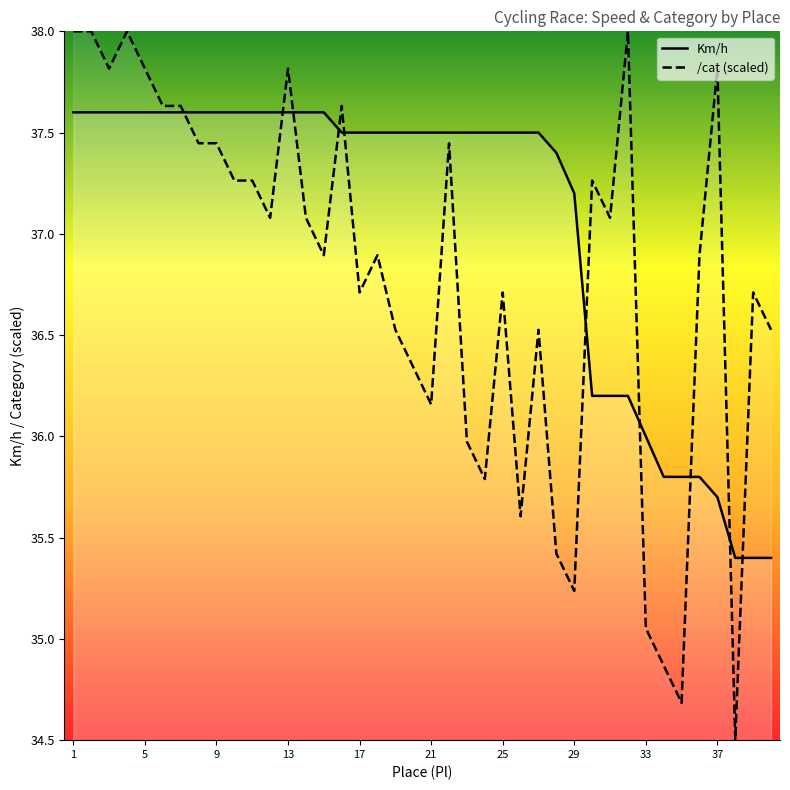

Is it true that /cat (scaled) equals 47.3 at 29?

False